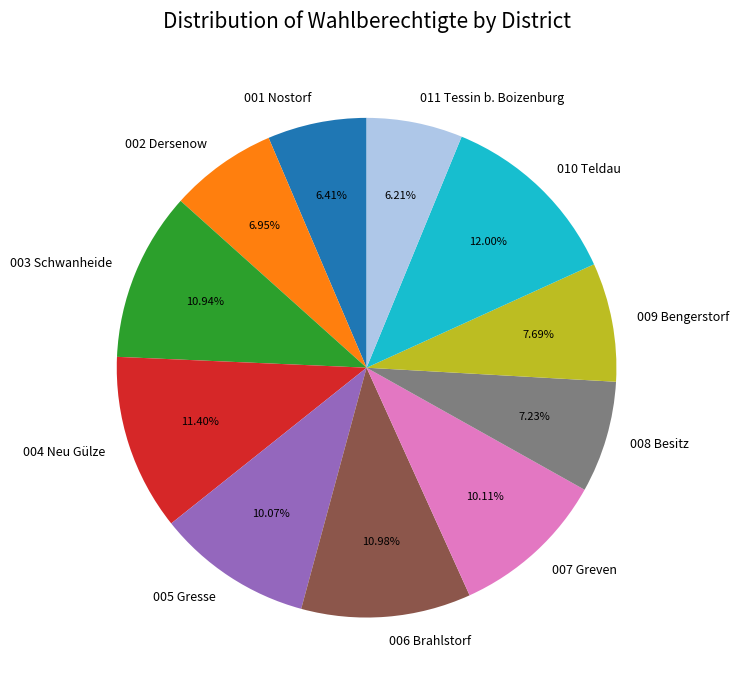

What percentage is the 003 Schwanheide slice, to the nearest percent?

11%